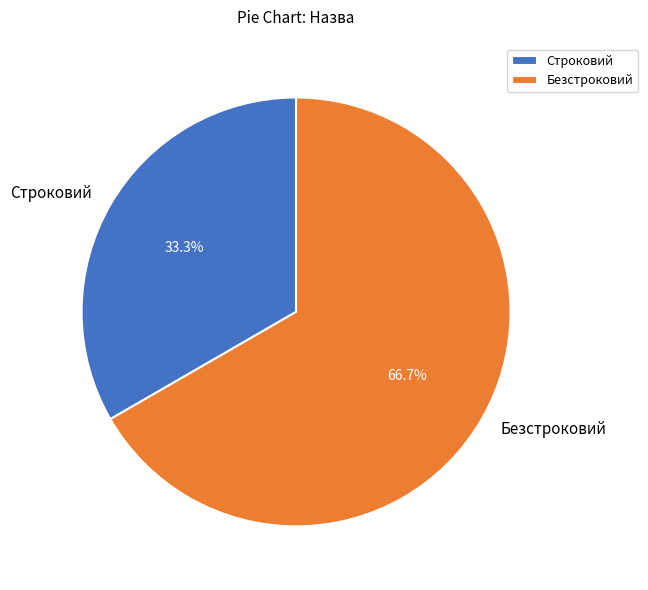

Is the sum of Безстроковий and Строковий greater than half?

Yes